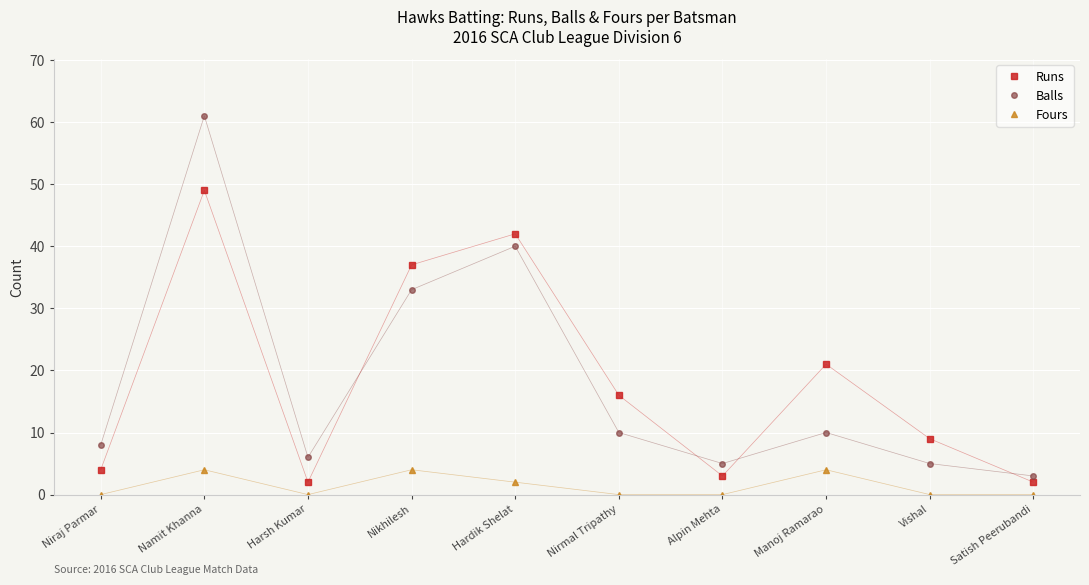

Where does the Runs series first go above 16?

Namit Khanna